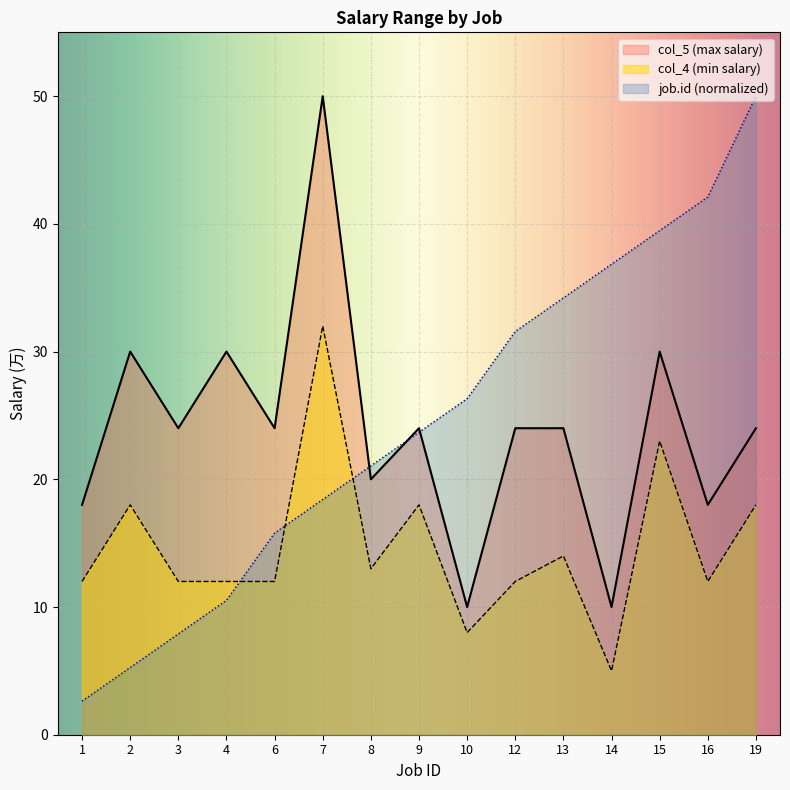

At which label does col_4 reach its minimum?

14